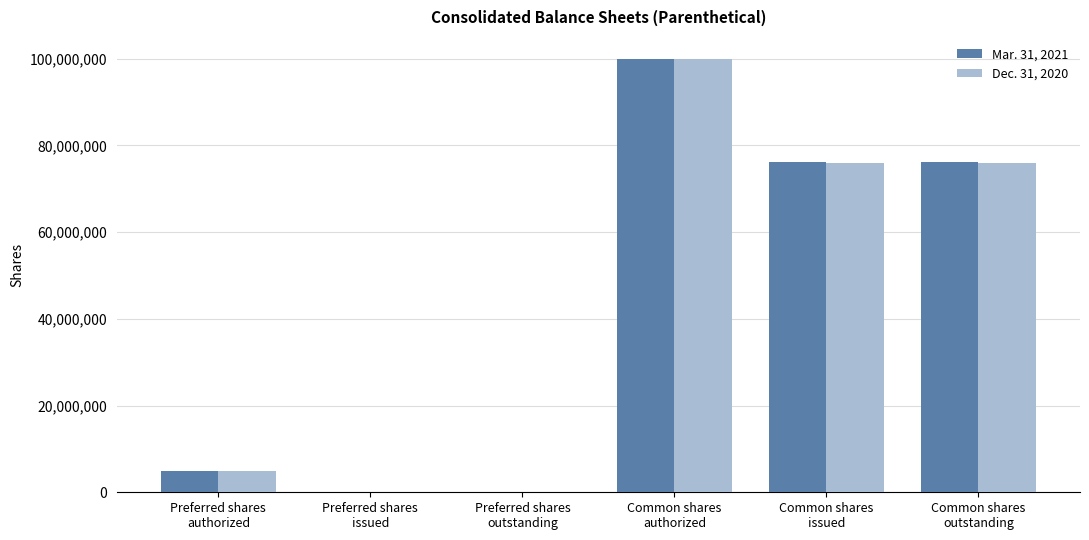

The Mar. 31, 2021 series shows 62781187 at Preferred shares
outstanding. True or false?

False